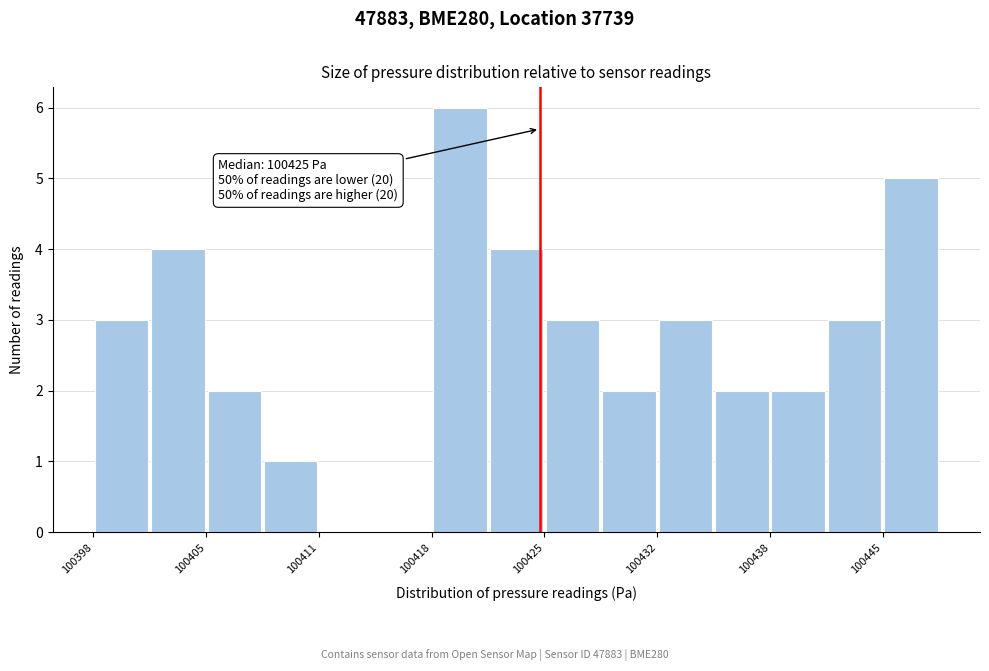

Around what value on the x-axis is the tallest bar? Give the approximate position of its centre, as read against the axis.

100420